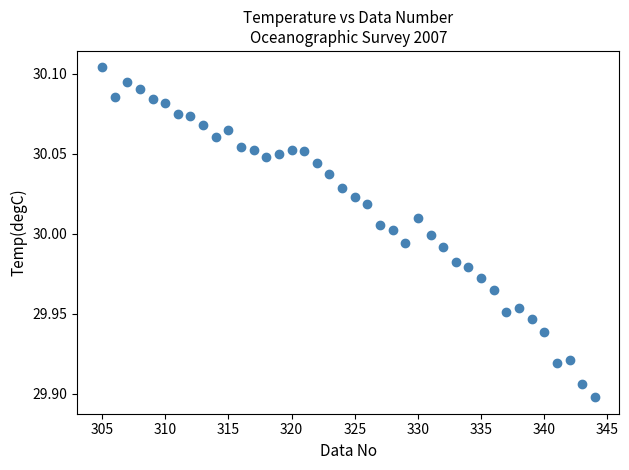

What is the range of X values (max minus min)?

39.0